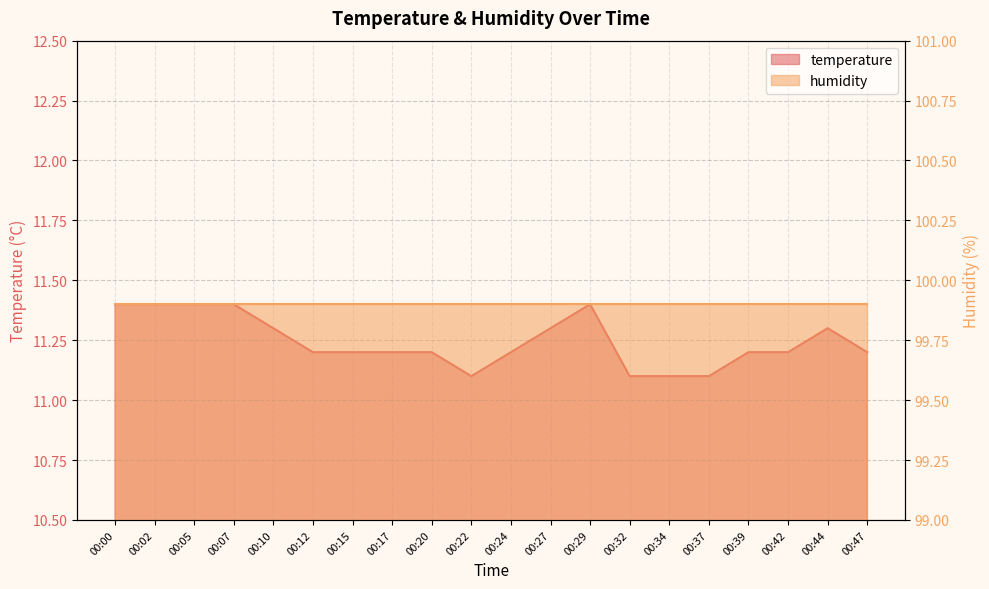

What is the greatest value displayed?

11.4